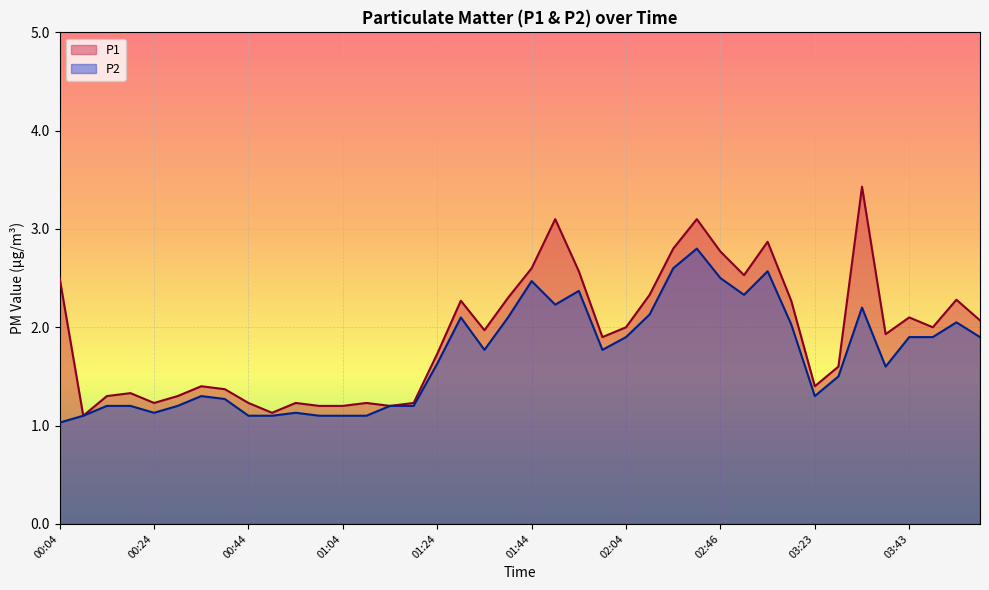

Is it true that P2 equals 1.8 at 01:09?

False